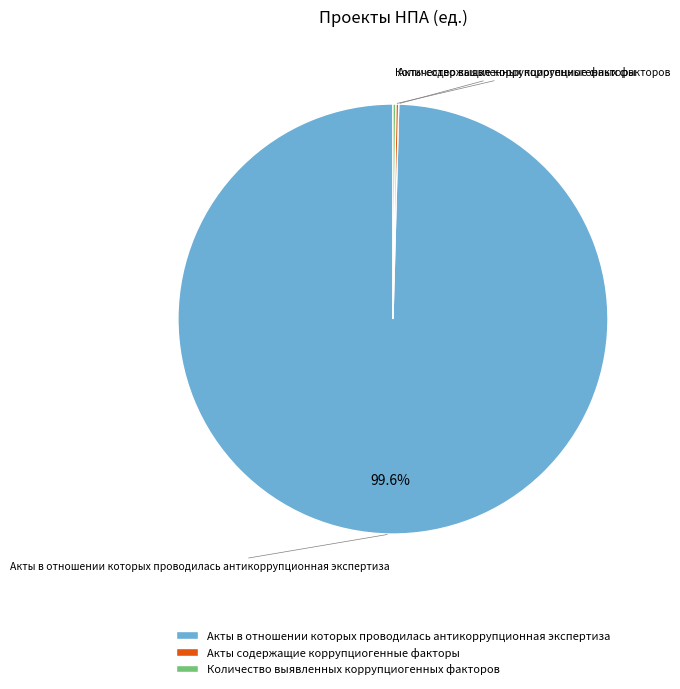

Which category has the biggest portion of the pie?

Акты в отношении которых проводилась антикоррупционная экспертиза